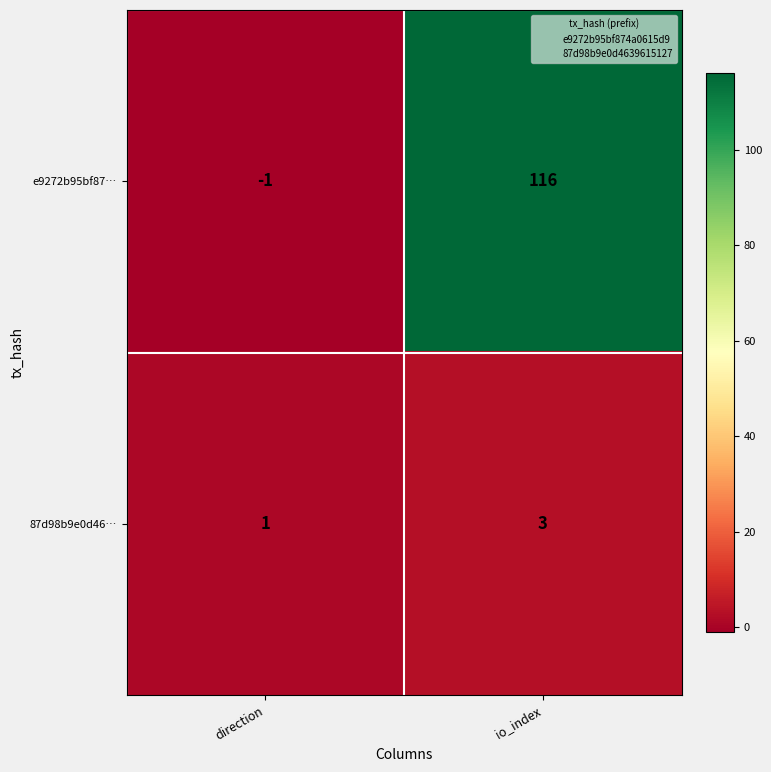

At how many categories does at least one series exceed 19?

1